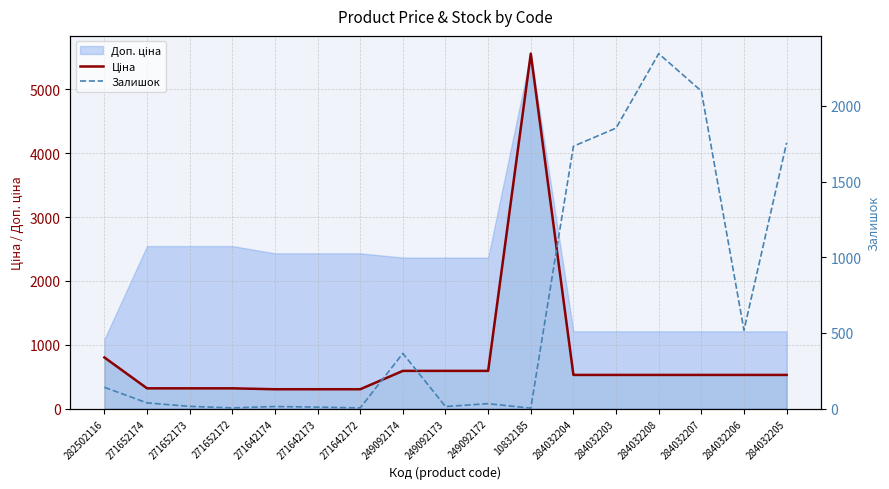

How many lines are shown in the chart?

2